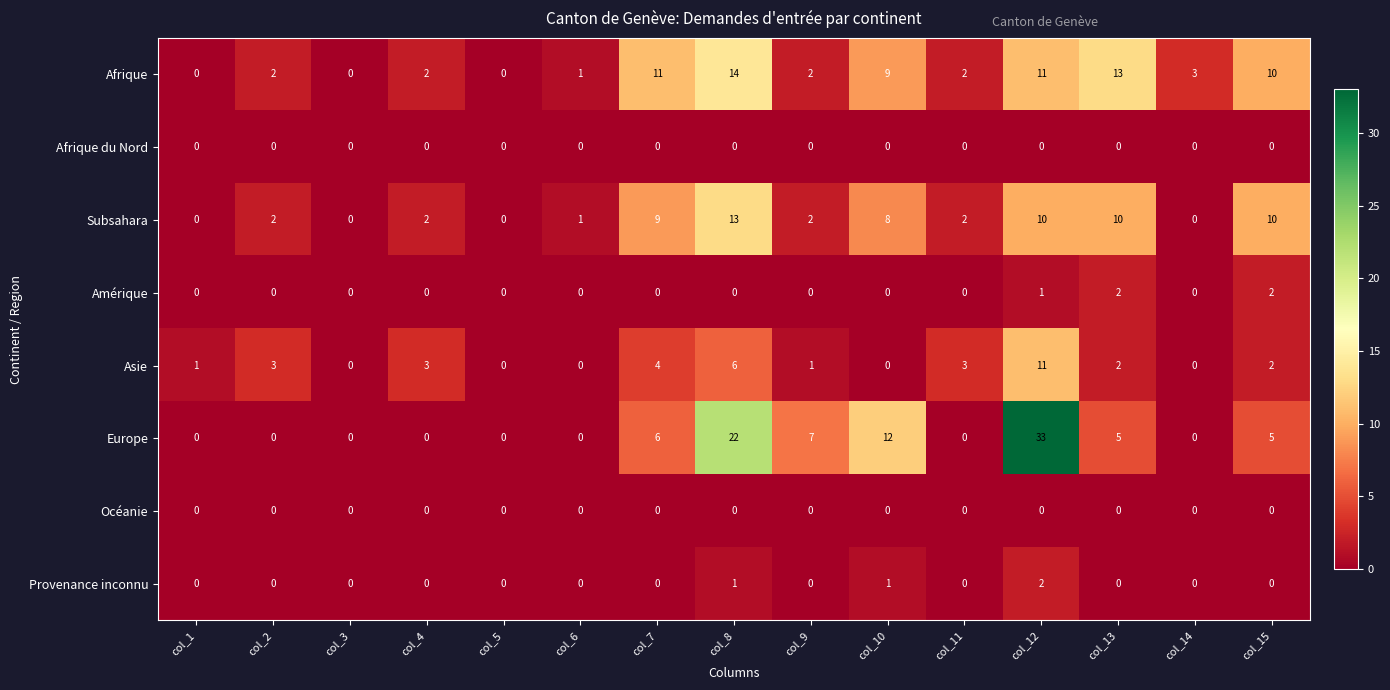

What is the spread (max minus min) of values at col_8?

22